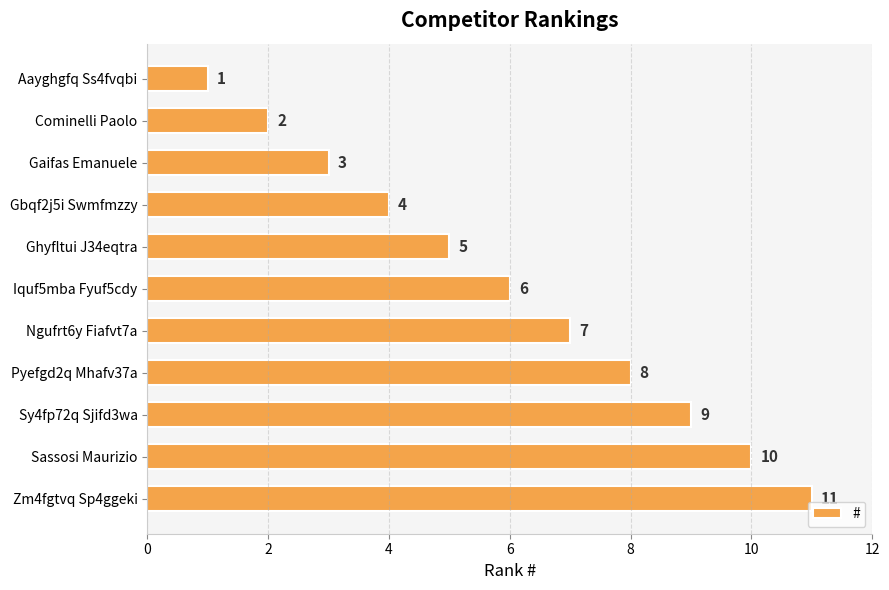

Where is the data nearest to the value 6?

Iquf5mba Fyuf5cdy